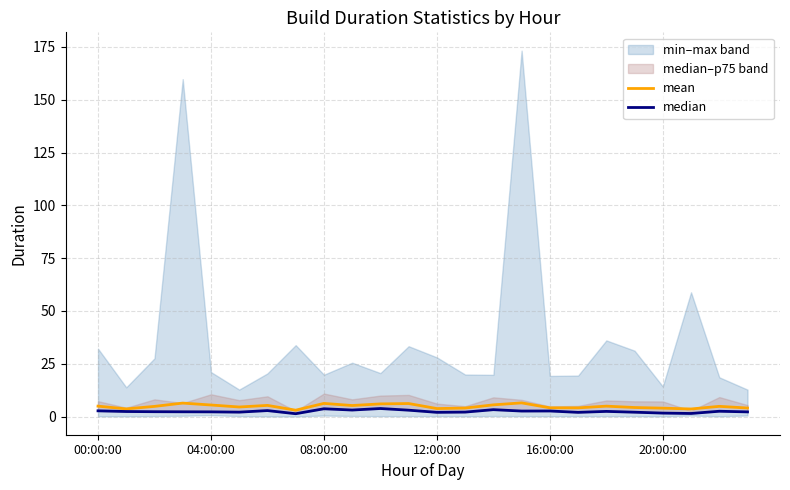

Reading left to right, what are all the values shown in this chart?

mean: 4.9	3.6	4.8	6.4	5.5	4.5	5.3	3.0	6.2	5.2	6.0	6.2	3.8	4.0	5.5	6.5	4.1	4.1	4.9	4.3	4.0	3.6	4.8	4.0
median: 2.7	2.4	2.3	2.2	2.2	2.1	2.8	1.3	3.7	3.1	3.8	3.0	2.0	2.1	3.2	2.6	2.6	2.0	2.4	2.0	1.6	1.4	2.5	2.2